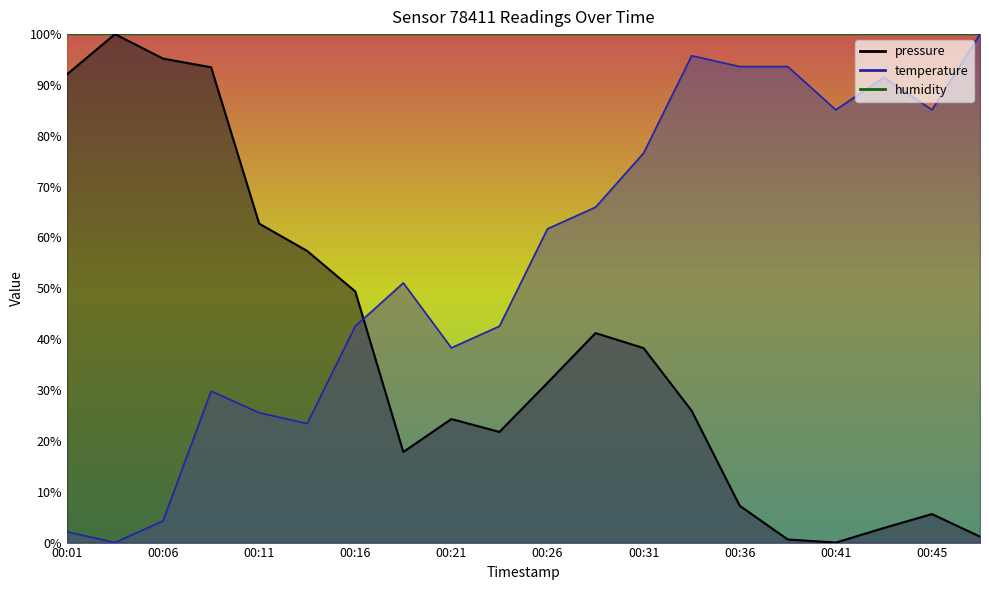

What is the difference between the maximum and minimum values in the temperature series?

100.0